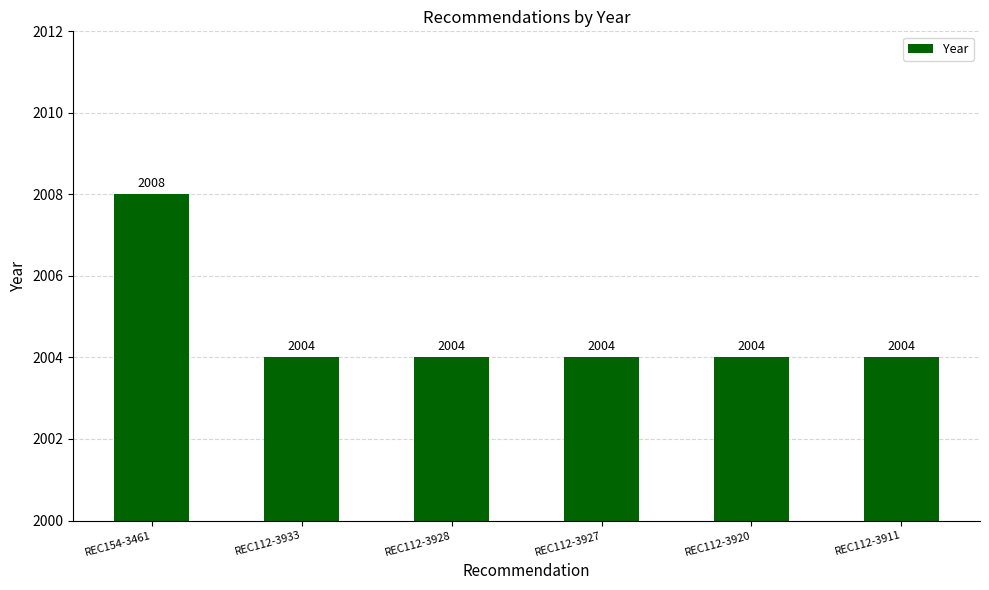

The value at REC112-3928 is 3426. True or false?

False